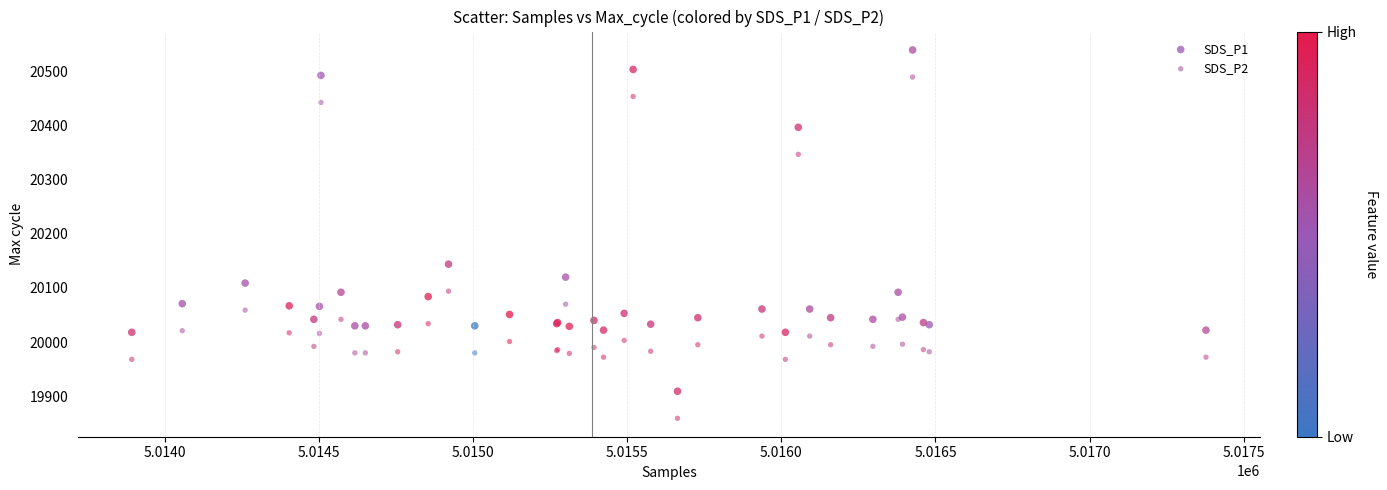

Which series reaches the minimum Y coordinate?

SDS_P2